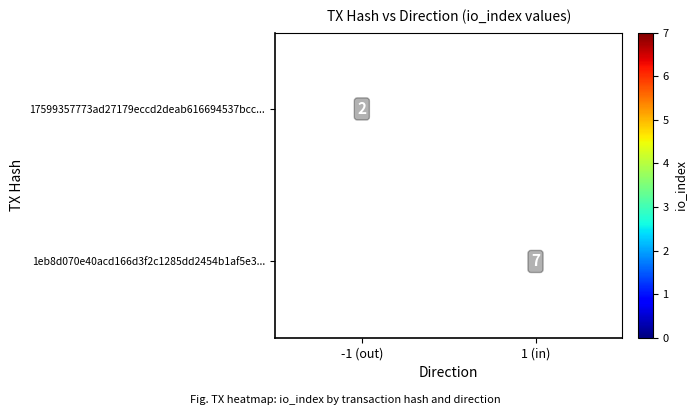

How many distinct data groups are displayed?

2